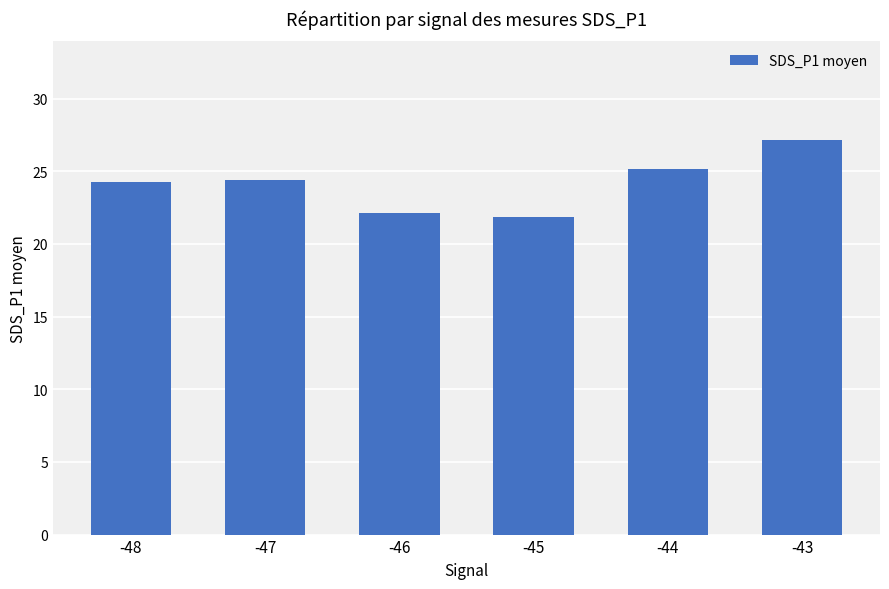

True or false: the data shows 27.1 at -43.

True